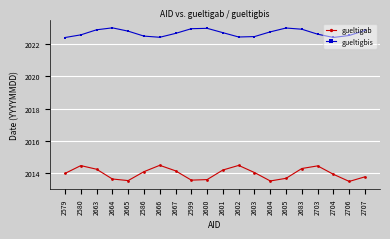

List the series in order of their peak value, lowest first.

gueltigab, gueltigbis